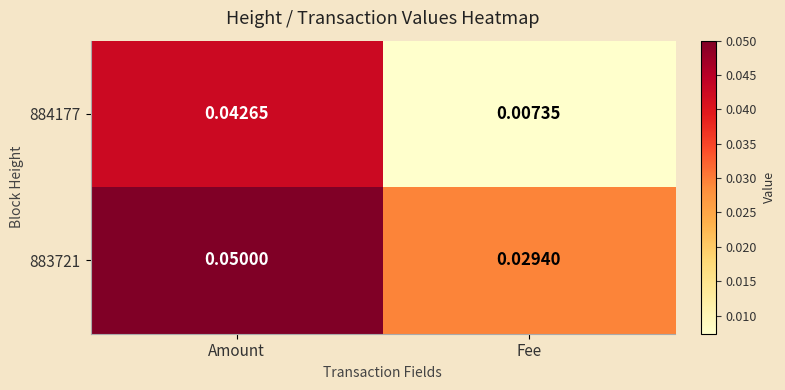

Rank the series at Fee from highest to lowest value.

883721, 884177